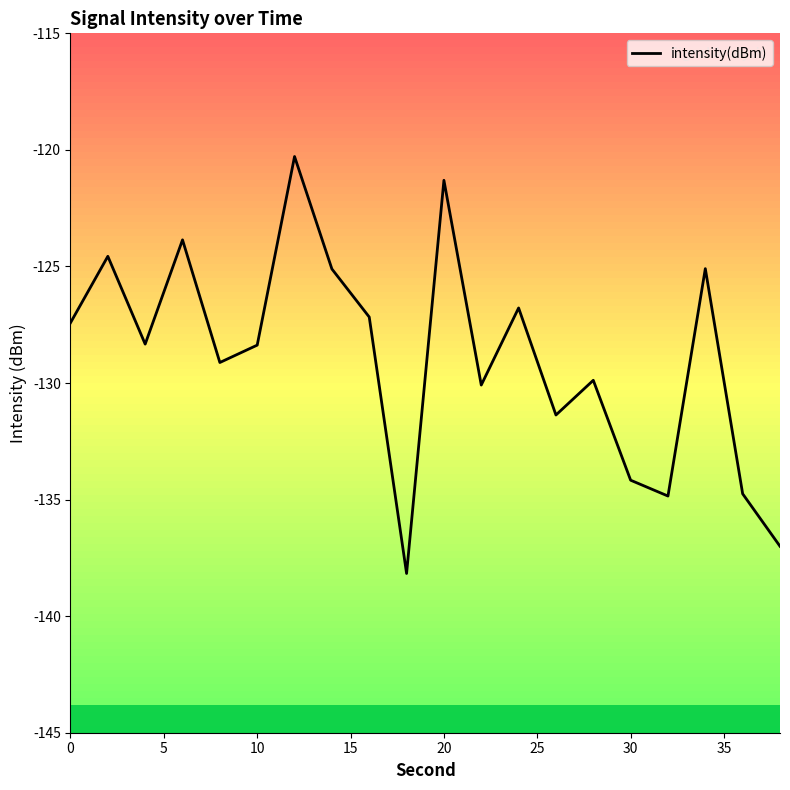

What is the greatest value displayed?

-120.3